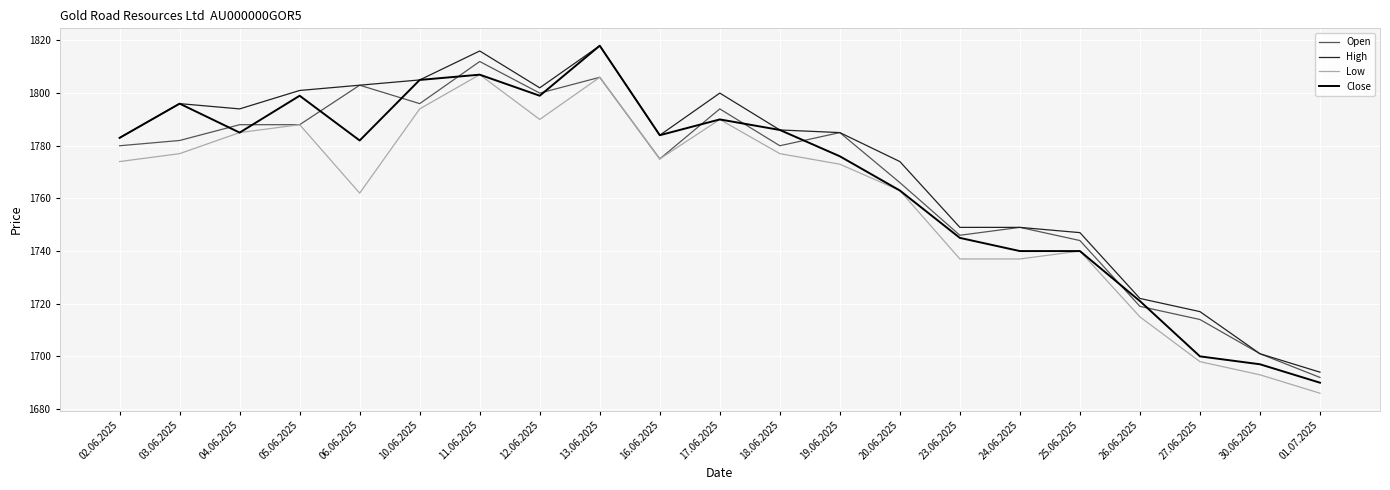

What is the minimum value shown in the chart?

1686